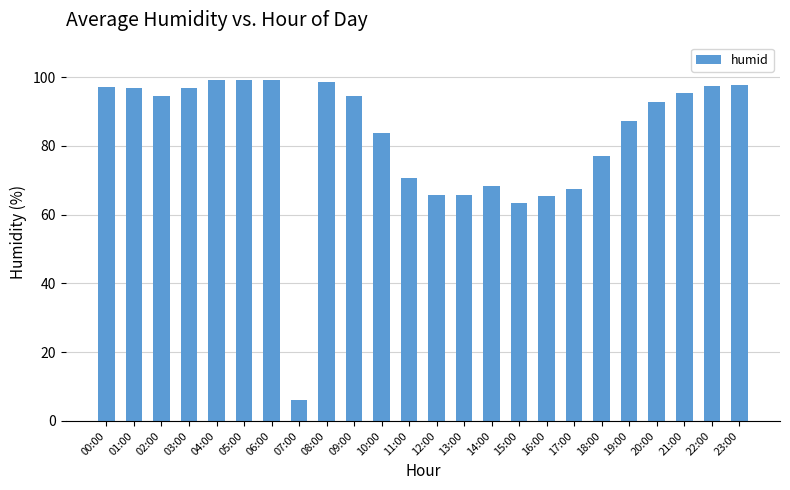

How many bars are there in total?

24